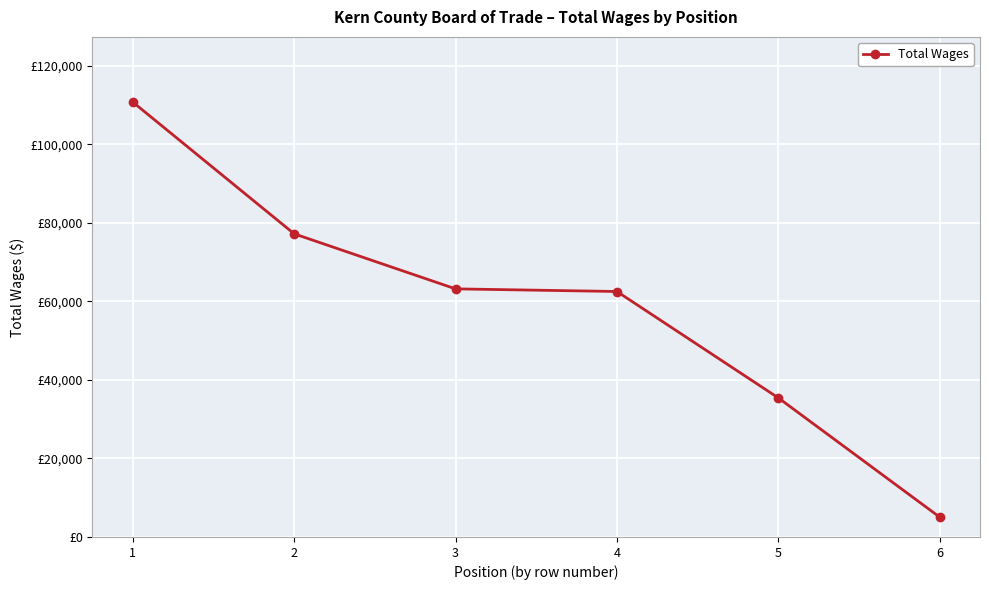

At which label is the value closest to 57895?

4